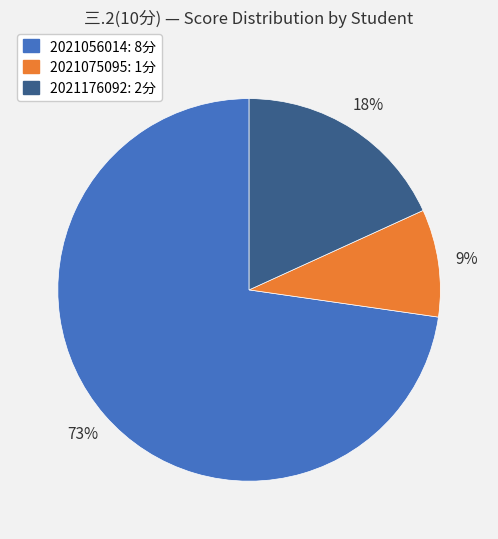

Rank the categories by value from lowest to highest.

2021075095, 2021176092, 2021056014